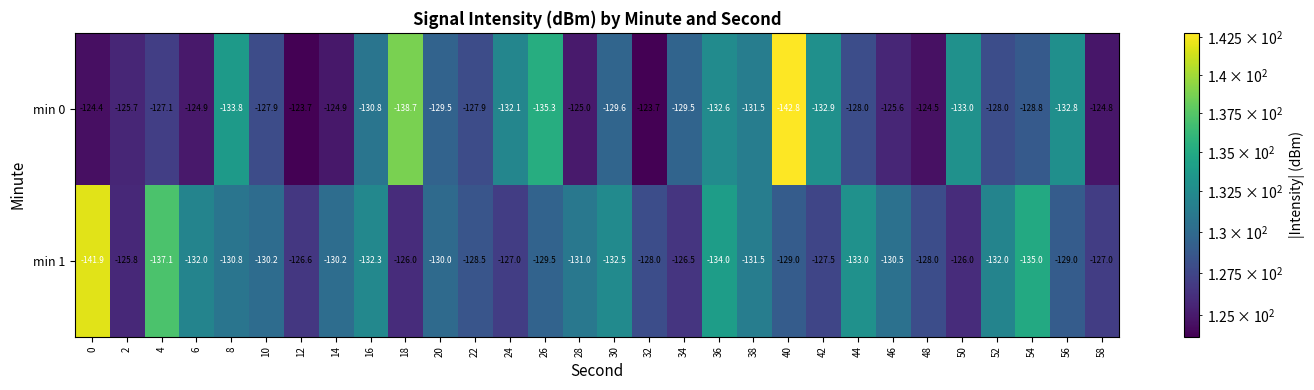

Where is min 0 nearest to the value -133?

50